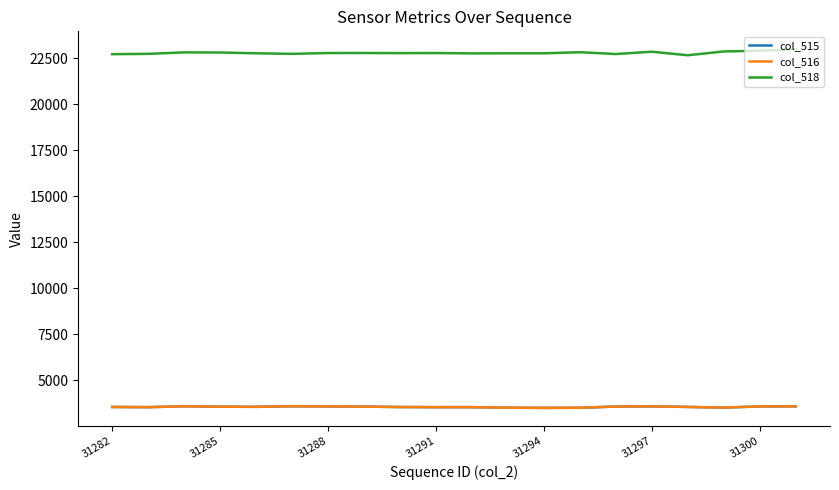

What is the greatest value displayed?

22988